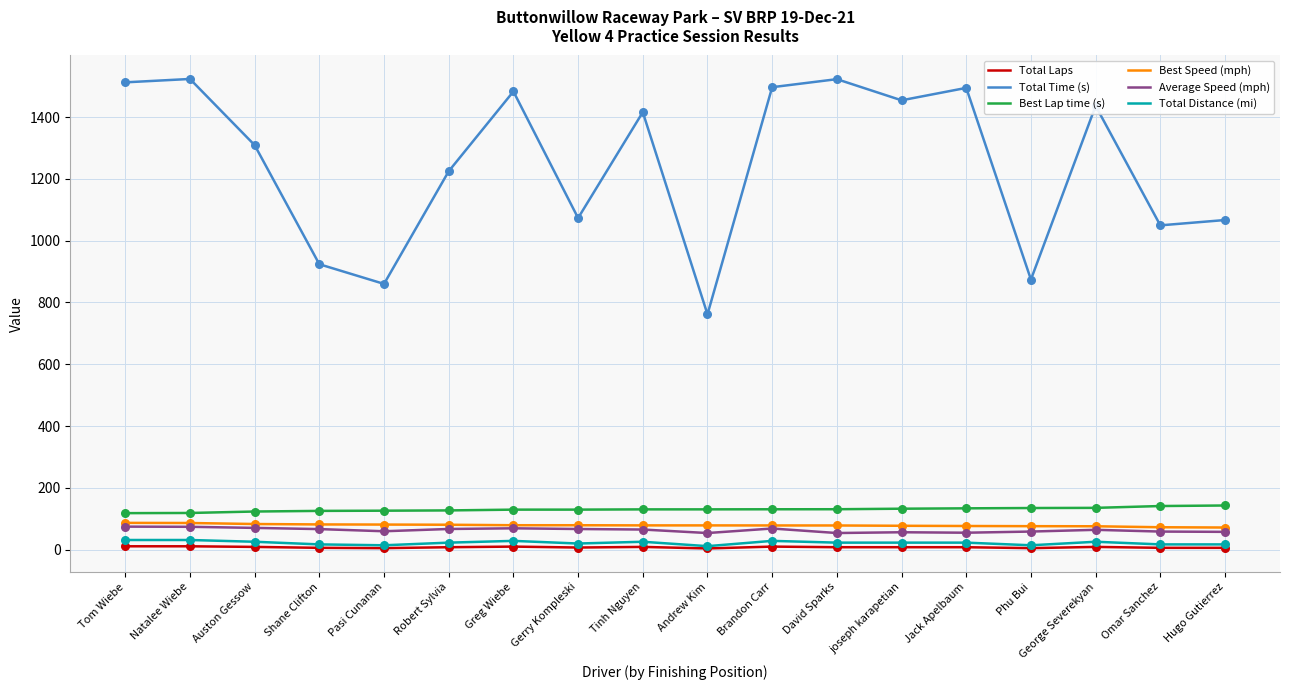

What is the total value across all series at joseph karapetian?

1751.5